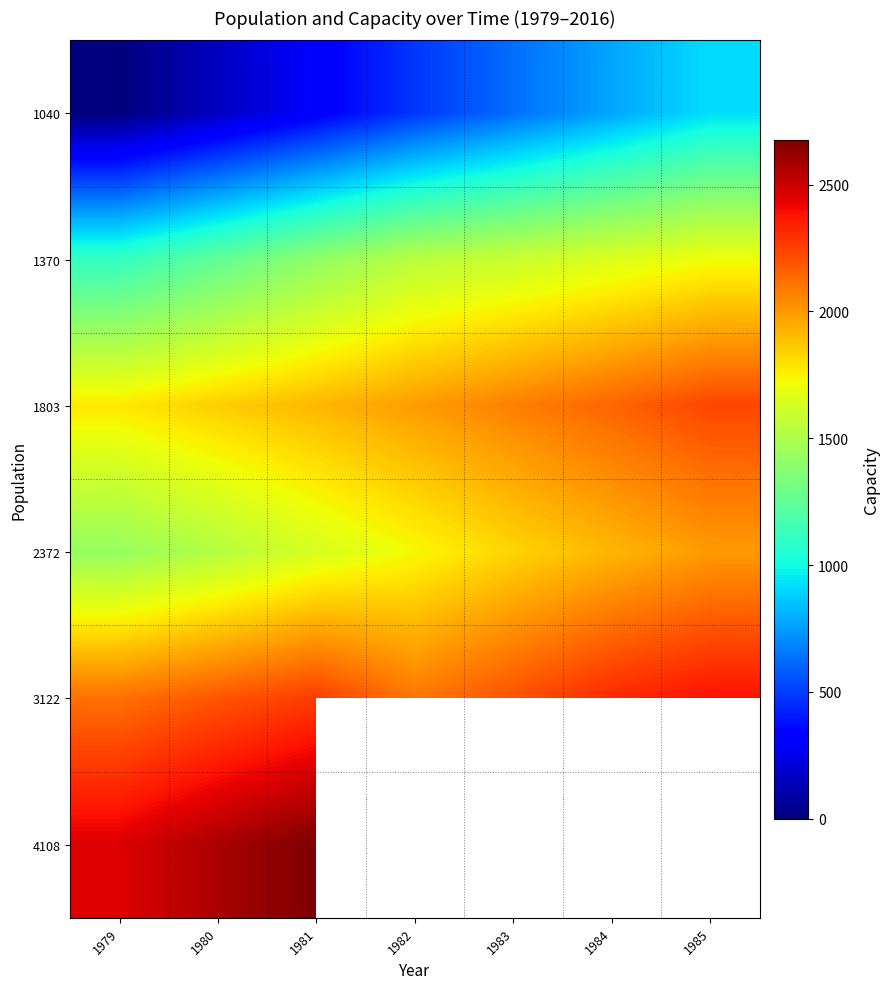

Is it true that 1803 equals 785.4 at 1985?

False